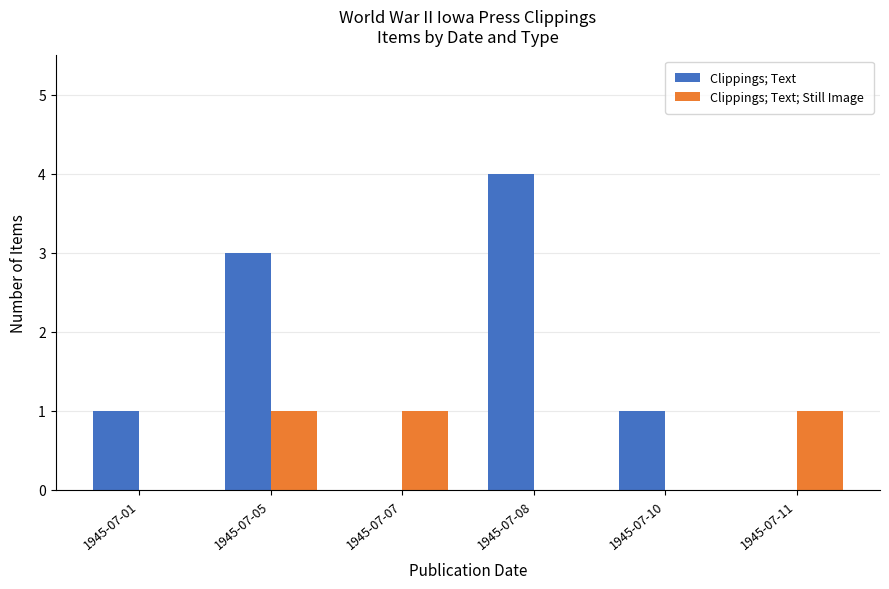

Which label corresponds to the largest value in the chart?

1945-07-08